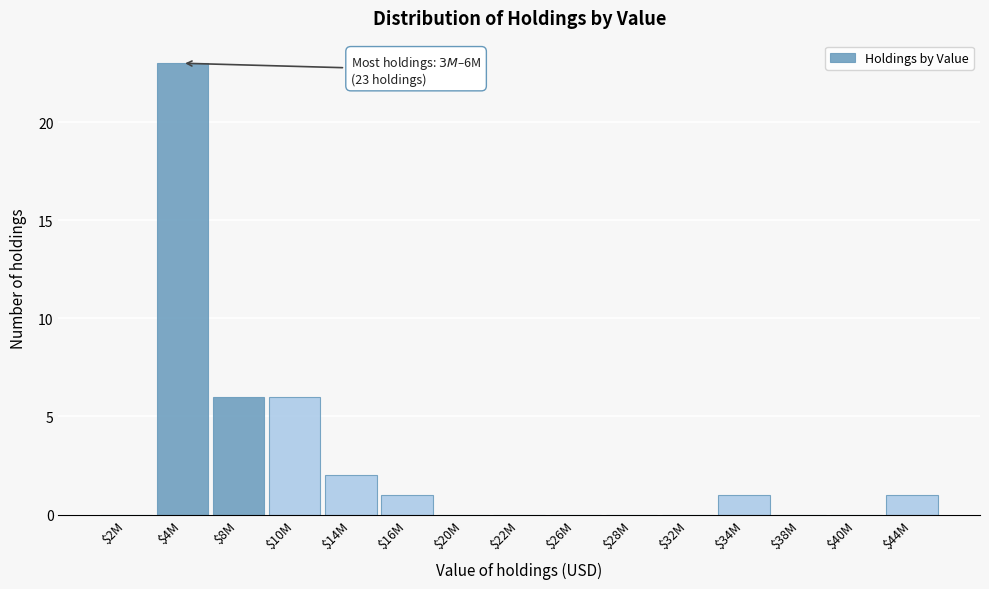

The chart shows a value of 2 at $14M. True or false?

True